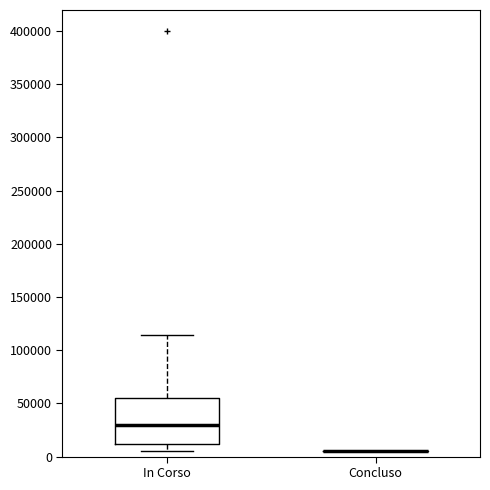

Reading left to right, read every box against the y-axis: the position of its median line, the range the box covers, and the ends of its whiskers. The values are not printed on the chart, so give them approximately, as read against the axis.

In Corso: median 30000, box 10000 to 55000, whiskers 5000 to 115000
Concluso: box collapsed to a line at 5000, whiskers 5000 to 5000